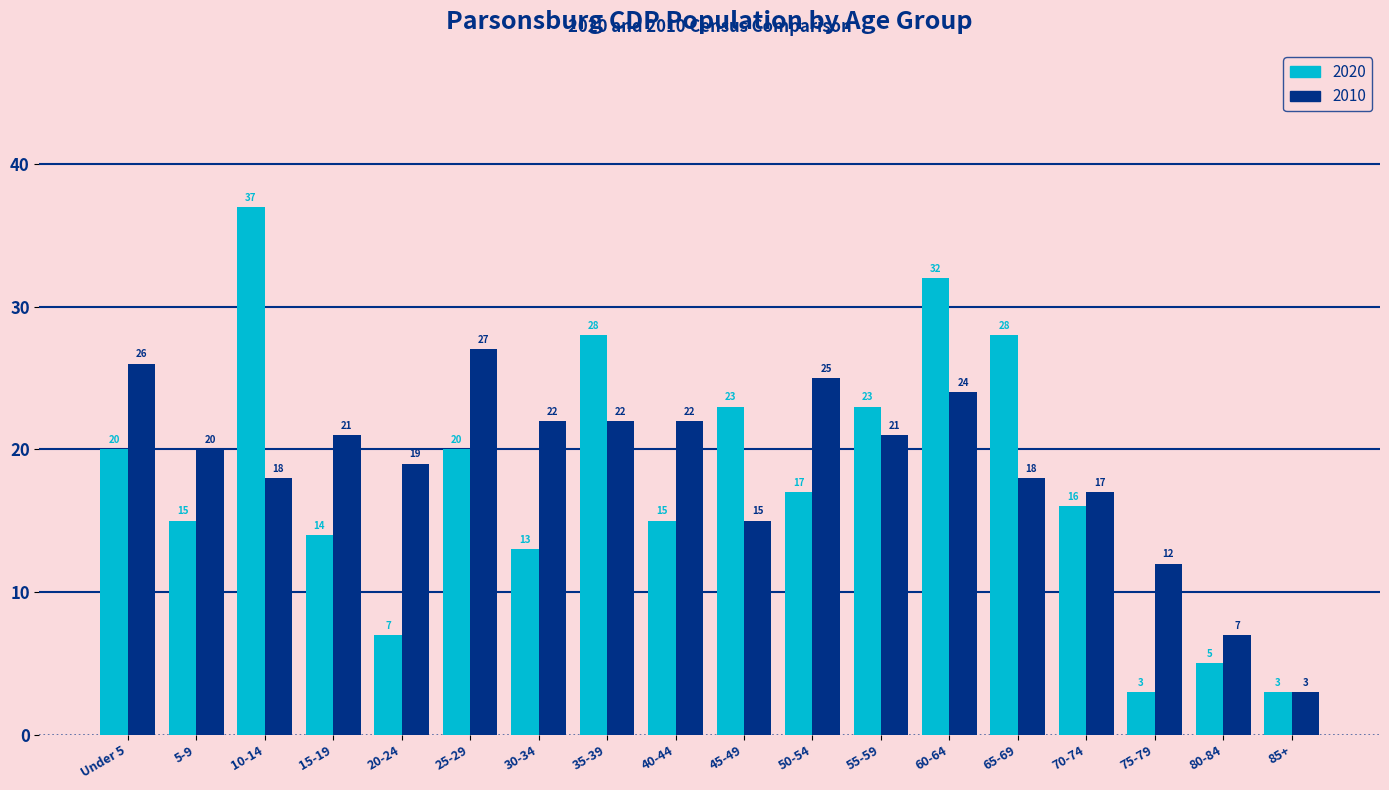

Which series has the widest spread of values?

2020